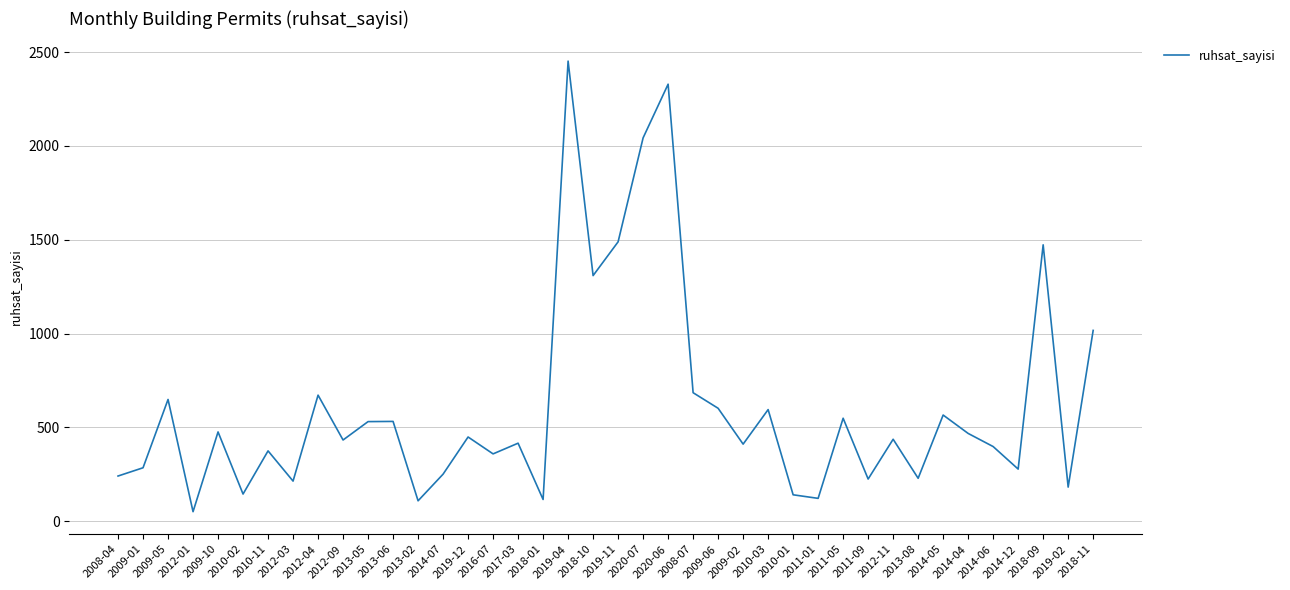

The value at 2013-05 is 857. True or false?

False